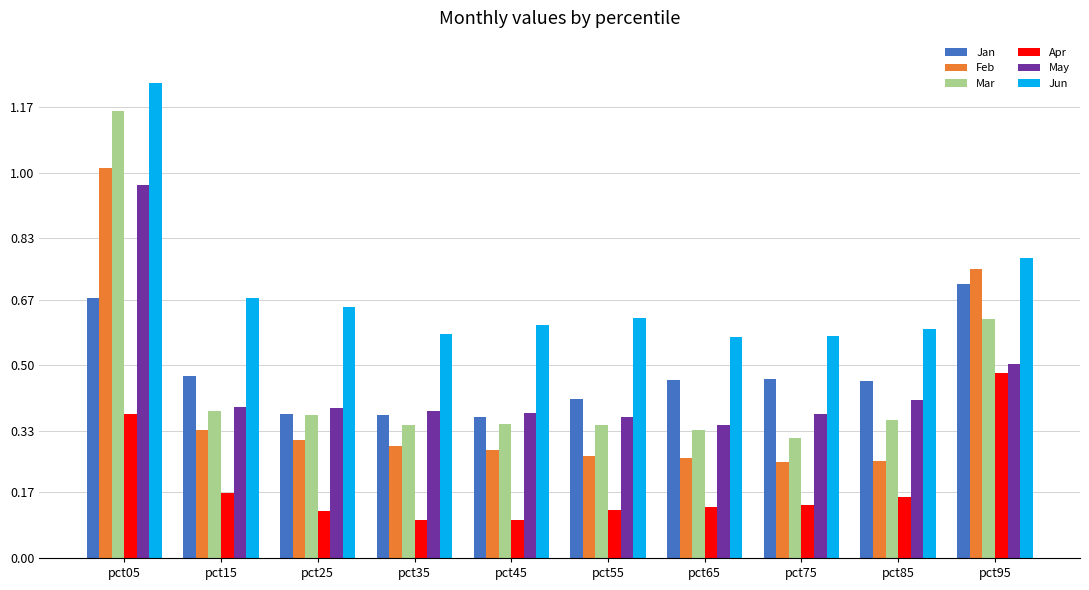

Which label corresponds to the largest value in the chart?

pct05